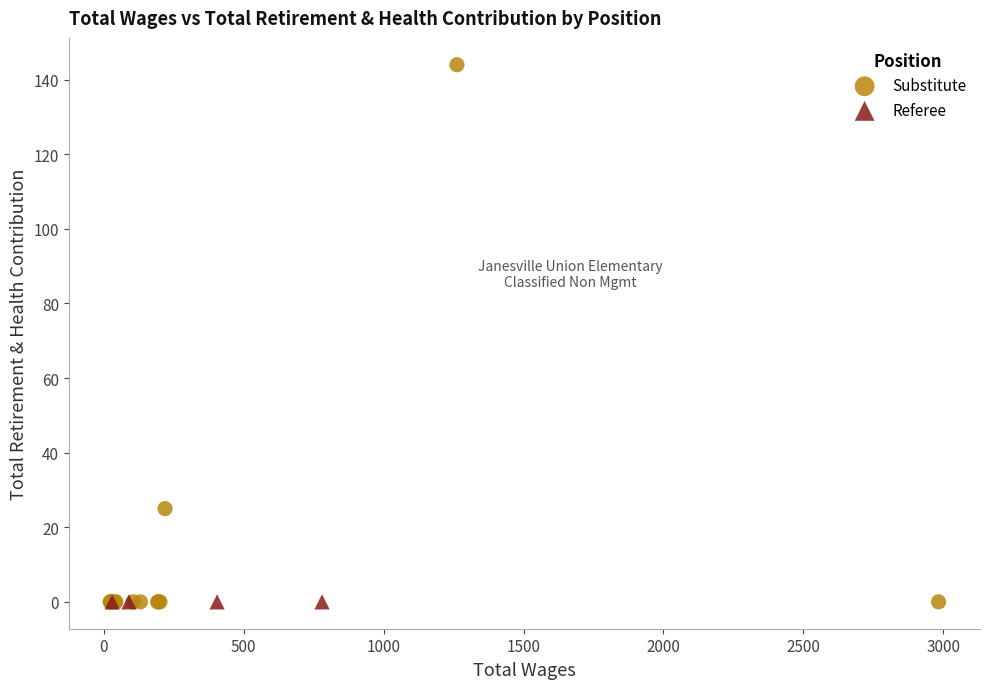

Which series reaches the maximum Y coordinate?

Substitute